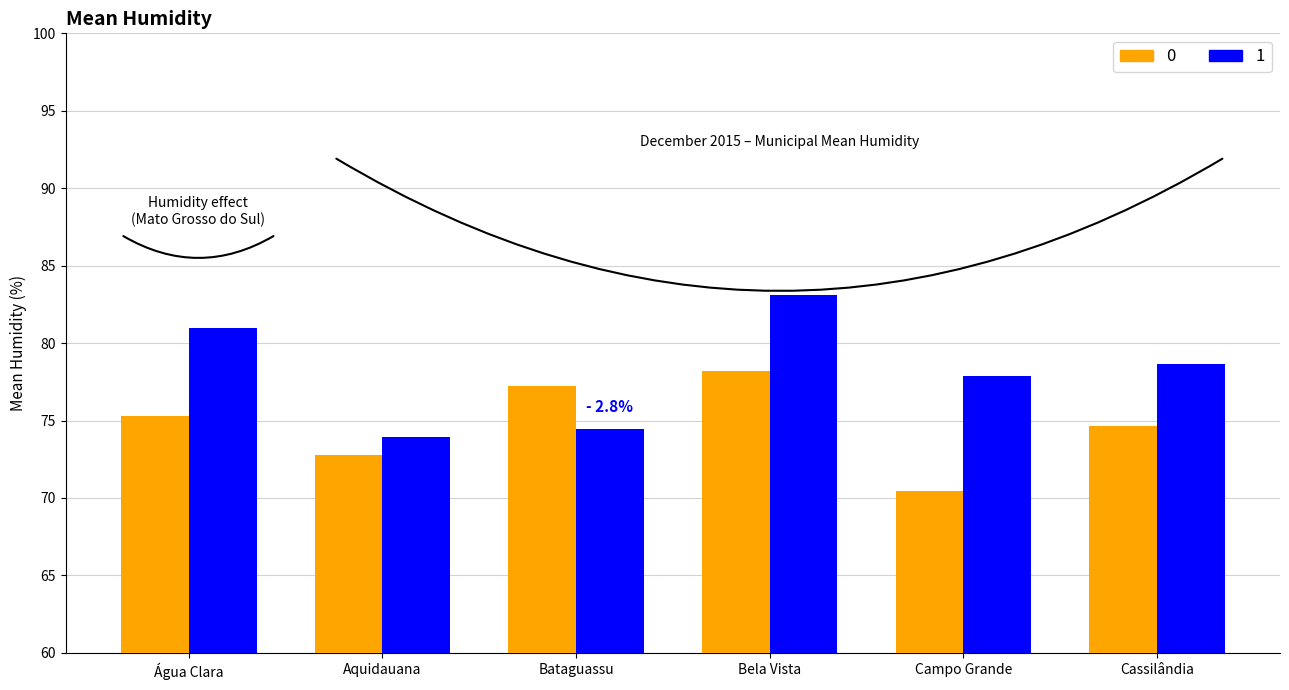

True or false: 1 has a value of 73.9 at Aquidauana.

True